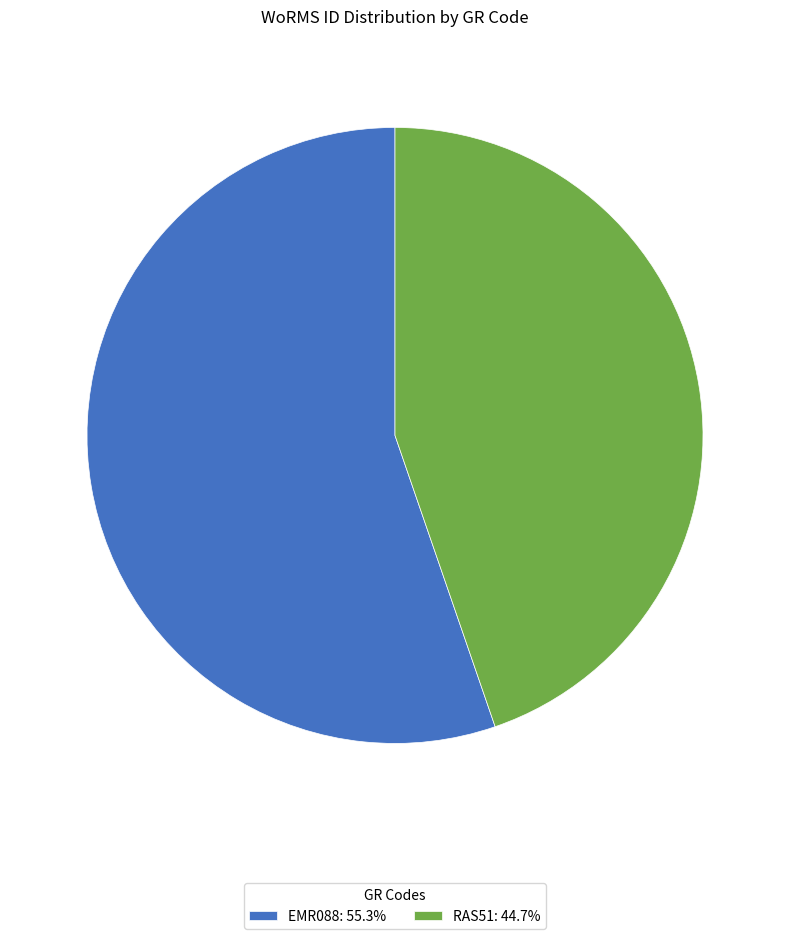

Which has a higher value, EMR088 or RAS51?

EMR088